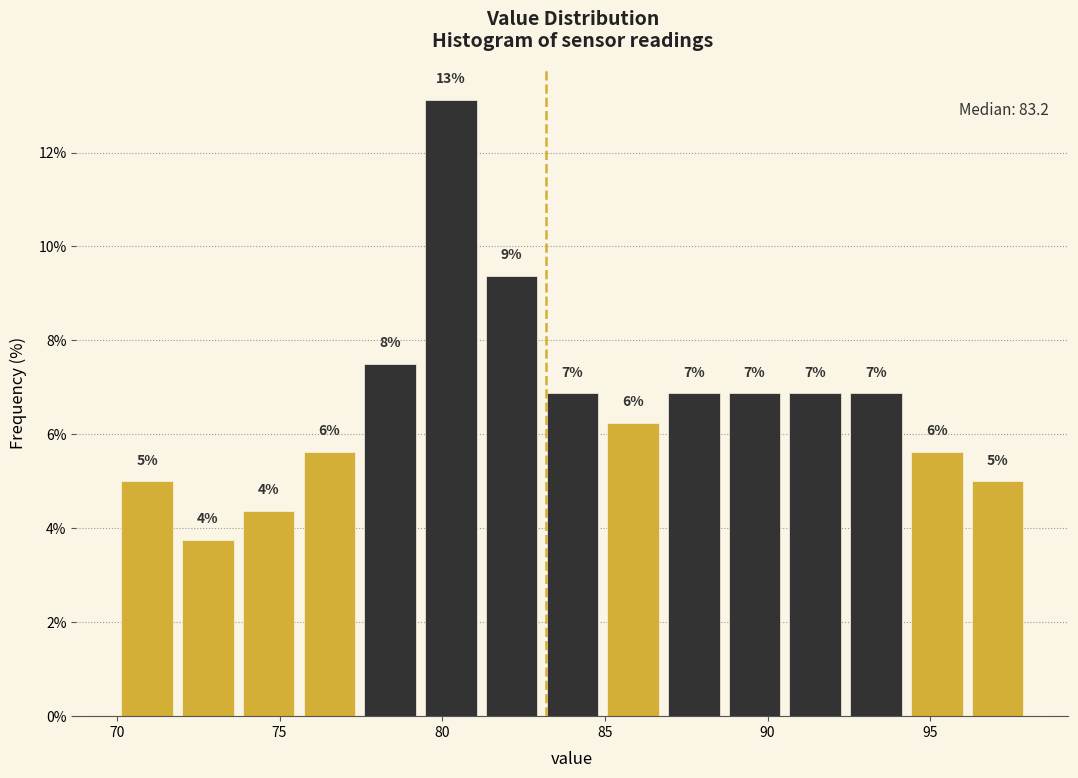

Around what value on the x-axis is the tallest bar? Give the approximate position of its centre, as read against the axis.

80.5